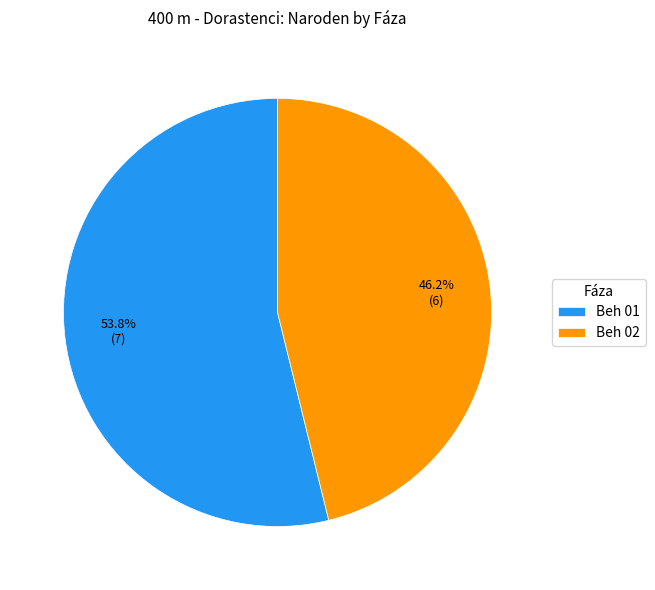

To the nearest percent, what is the average slice percentage?

50%